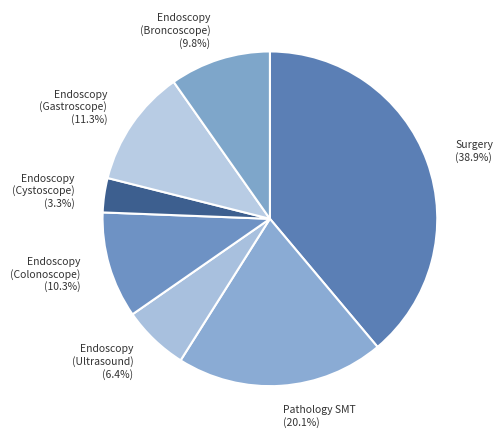

Which category has the biggest portion of the pie?

Surgery